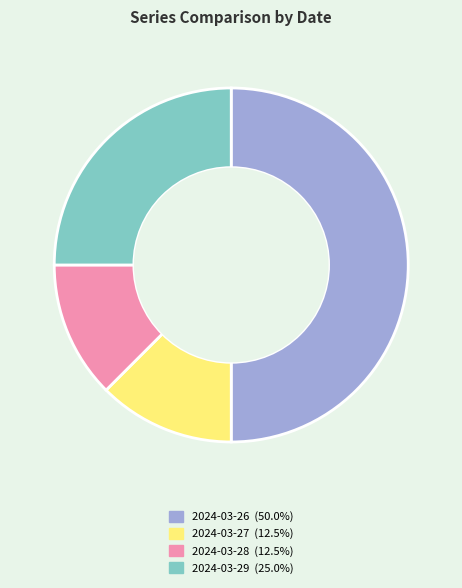

Which has a higher value, 2024-03-28 or 2024-03-26?

2024-03-26